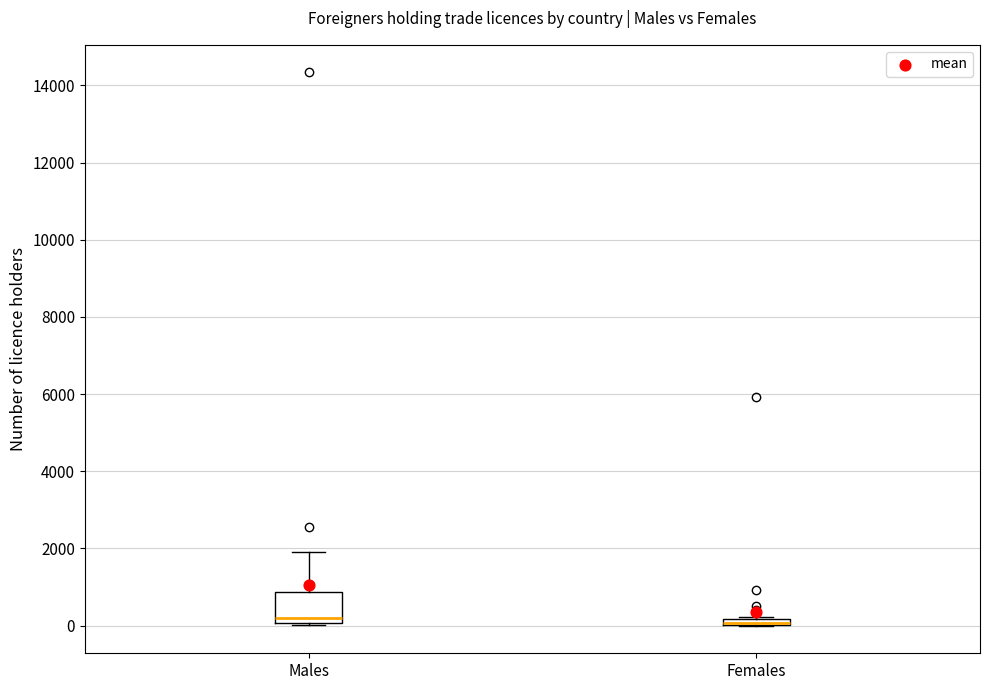

Where is the lower edge of the box for Males on the y-axis? The values are not printed on the chart, so give them approximately, as read against the axis.

0